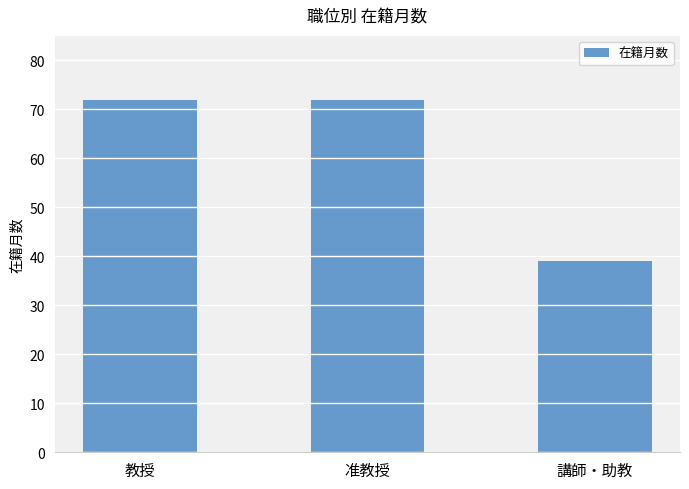

Count the values in the range 39 to 72.

3